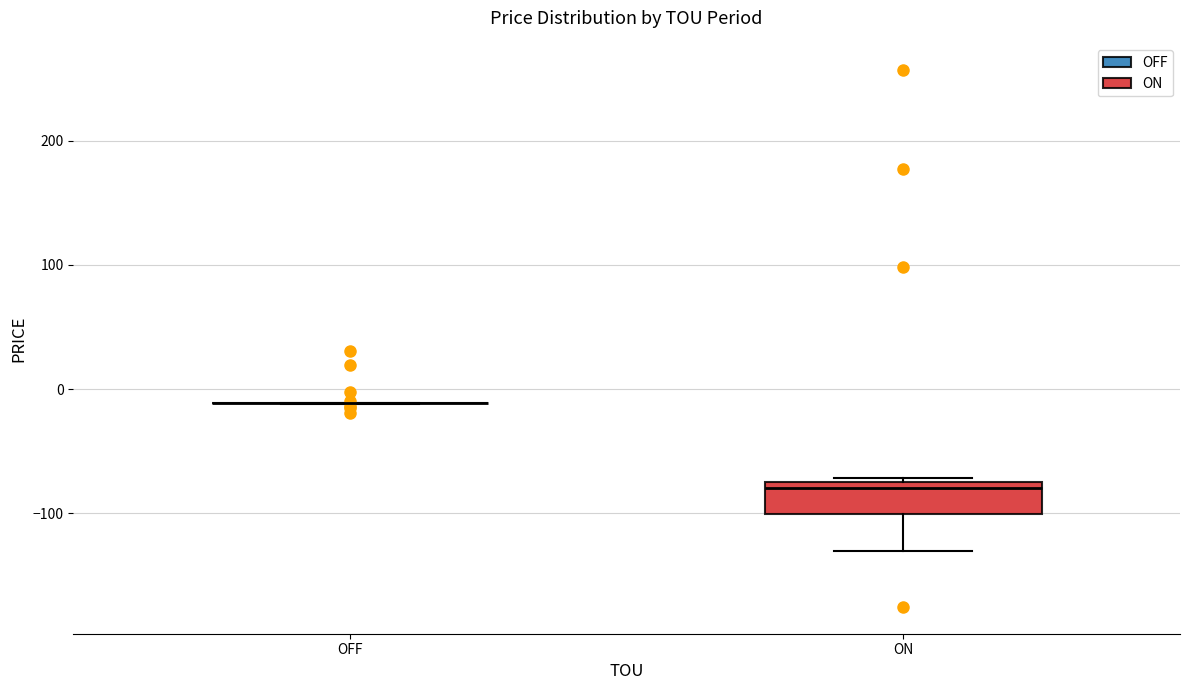

Reading left to right, read every box against the y-axis: the position of its median line, the range the box covers, and the ends of its whiskers. The values are not printed on the chart, so give them approximately, as read against the axis.

OFF: box collapsed to a line at -10, whiskers -10 to -10
ON: median -80, box -100 to -70, whiskers -130 to -70 (just above the box's upper edge)